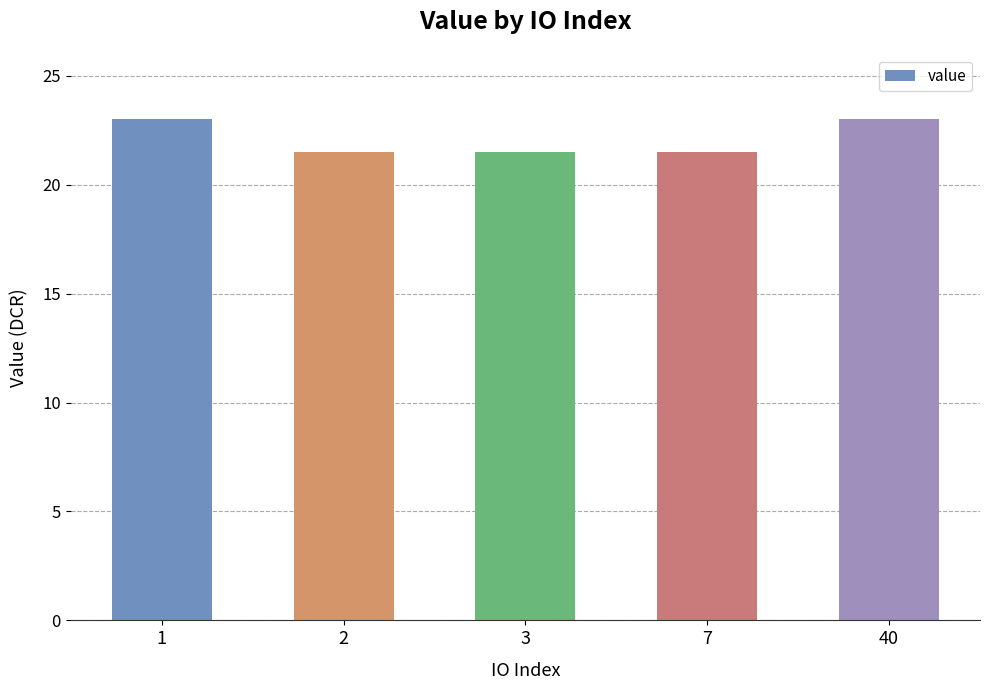

Is it true that the value at 7 is 36.0?

False